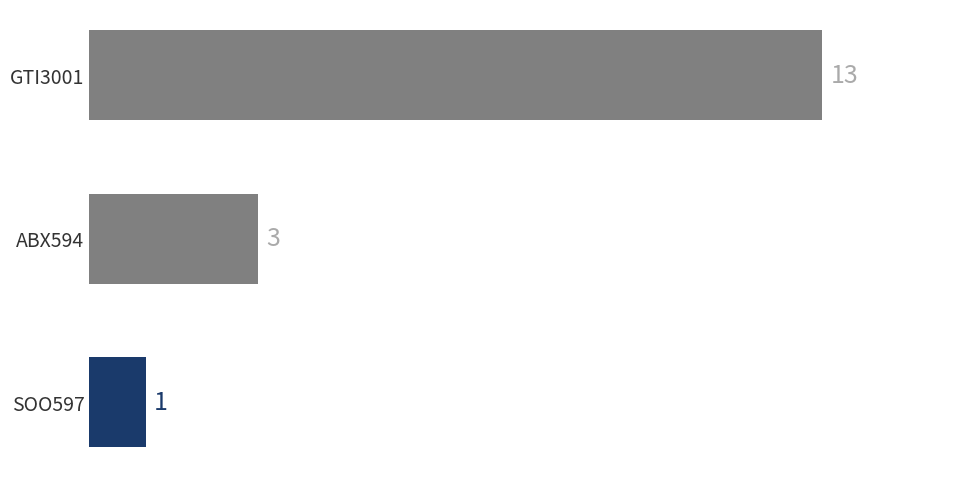

Does the chart contain any negative values?

No